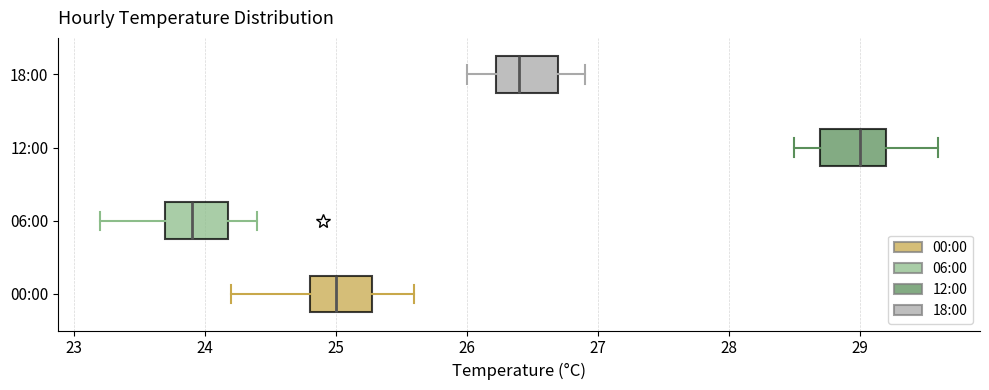

Where does the left whisker of the box for 18:00 end on the x-axis? The values are not printed on the chart, so give them approximately, as read against the axis.

26.0